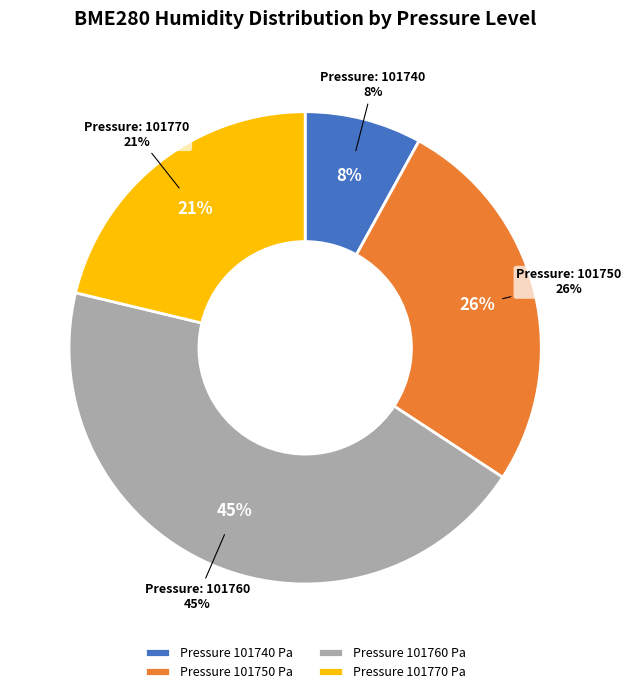

Which has a higher value, 37 or 10?

37